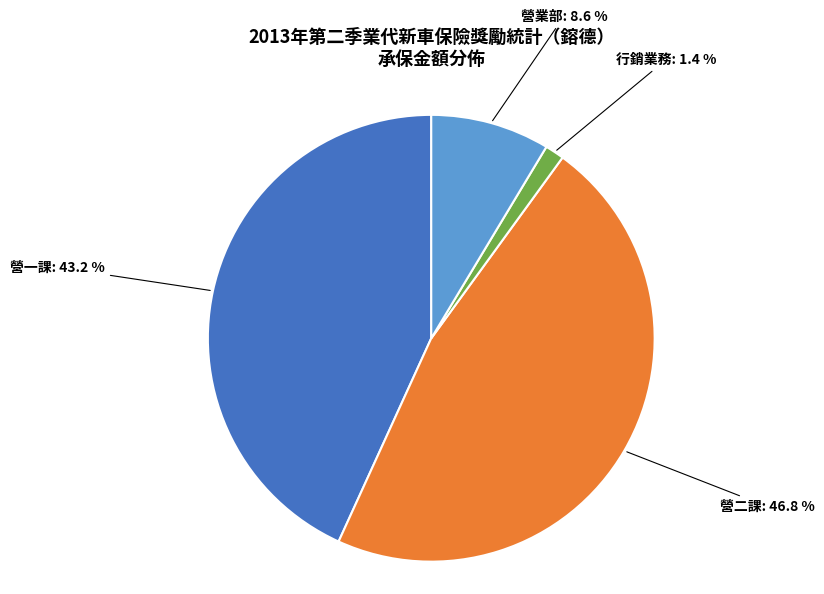

Do 營業部 and 行銷業務 together represent more than half of the pie?

No